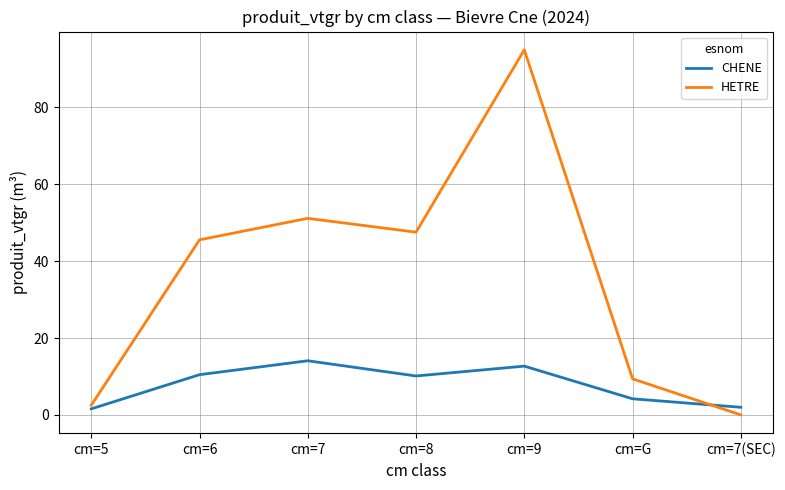

What is the sum of all CHENE values?

55.1